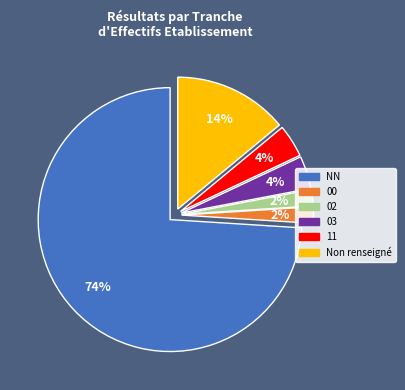

To the nearest percent, what is the difference between the largest and smallest slice percentages?

72%